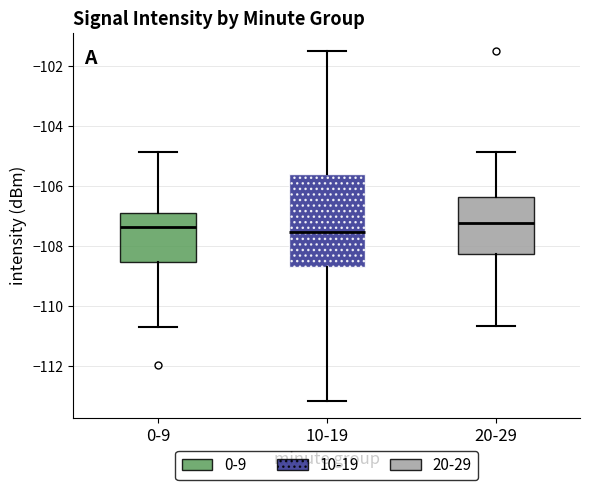

Where does the median line of the box for 10-19 sit on the y-axis? The values are not printed on the chart, so give them approximately, as read against the axis.

-107.6